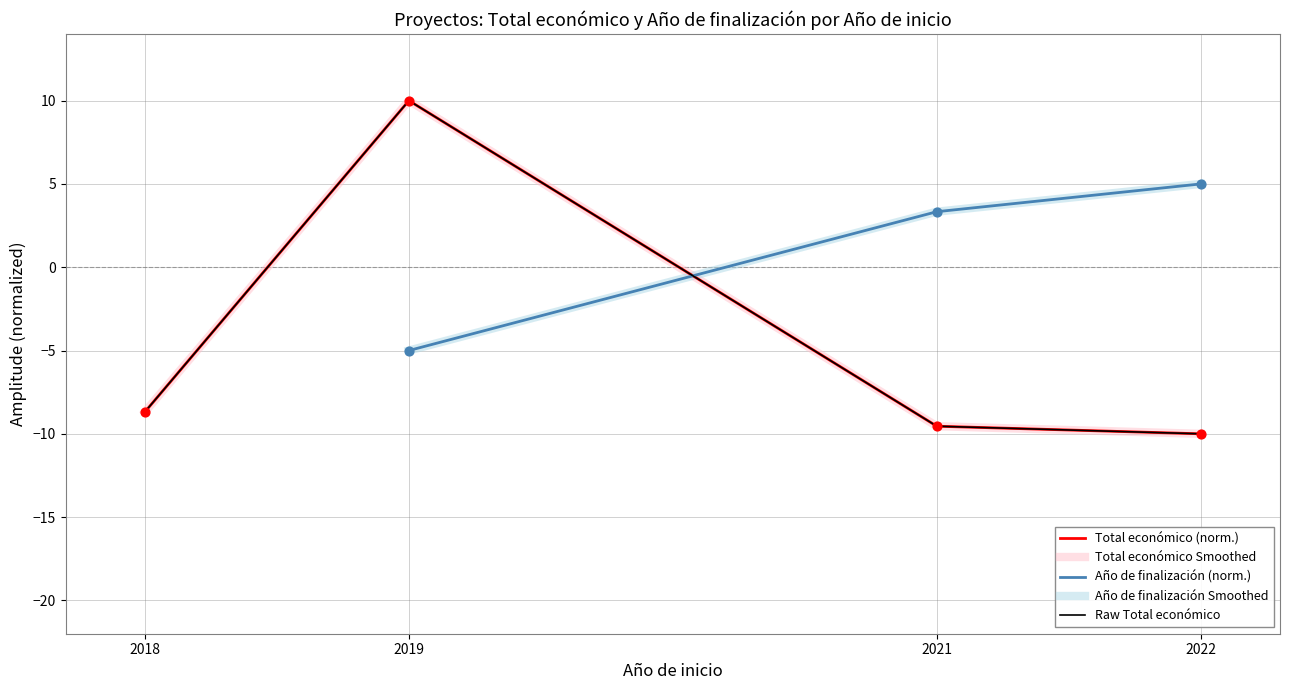

What are all the series names shown in the legend?

Total económico (norm.), Total económico Smoothed, Año de finalización (norm.), Año de finalización Smoothed, Raw Total económico